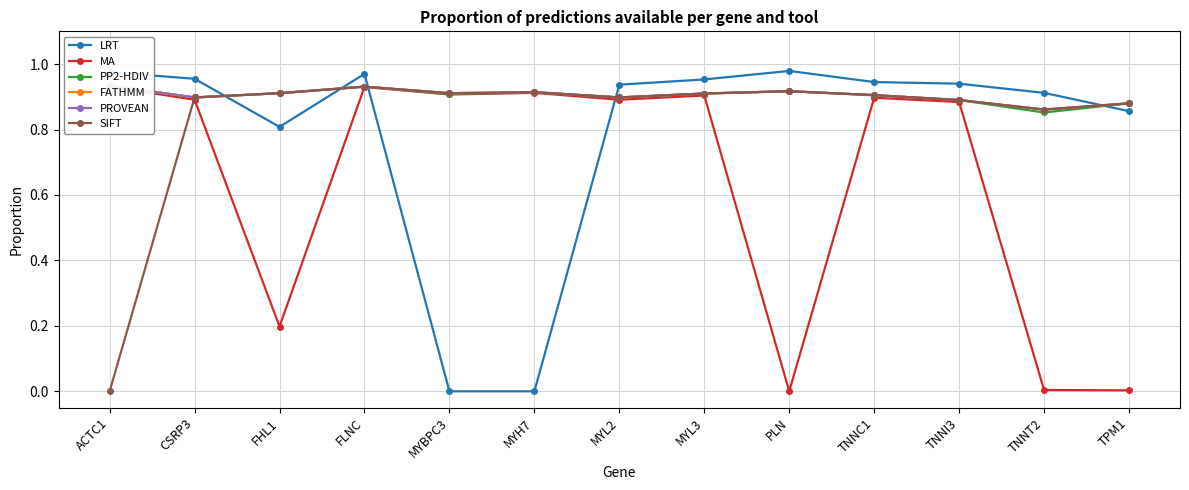

Reading left to right, what are all the values shown in this chart?

LRT: ACTC1=1.0	CSRP3=1.0	FHL1=0.8	FLNC=1.0	MYBPC3=0.0	MYH7=0.0	MYL2=0.9	MYL3=1.0	PLN=1.0	TNNC1=0.9	TNNI3=0.9	TNNT2=0.9	TPM1=0.9
MA: ACTC1=0.9	CSRP3=0.9	FHL1=0.2	FLNC=0.9	MYBPC3=0.9	MYH7=0.9	MYL2=0.9	MYL3=0.9	PLN=0.0	TNNC1=0.9	TNNI3=0.9	TNNT2=0.0	TPM1=0.0
PP2-HDIV: ACTC1=0.9	CSRP3=0.9	FHL1=0.9	FLNC=0.9	MYBPC3=0.9	MYH7=0.9	MYL2=0.9	MYL3=0.9	PLN=0.9	TNNC1=0.9	TNNI3=0.9	TNNT2=0.9	TPM1=0.9
FATHMM: ACTC1=0.9	CSRP3=0.9	FHL1=0.9	FLNC=0.9	MYBPC3=0.9	MYH7=0.9	MYL2=0.9	MYL3=0.9	PLN=0.9	TNNC1=0.9	TNNI3=0.9	TNNT2=0.9	TPM1=0.9
PROVEAN: ACTC1=0.9	CSRP3=0.9	FHL1=0.9	FLNC=0.9	MYBPC3=0.9	MYH7=0.9	MYL2=0.9	MYL3=0.9	PLN=0.9	TNNC1=0.9	TNNI3=0.9	TNNT2=0.9	TPM1=0.9
SIFT: ACTC1=0.0	CSRP3=0.9	FHL1=0.9	FLNC=0.9	MYBPC3=0.9	MYH7=0.9	MYL2=0.9	MYL3=0.9	PLN=0.9	TNNC1=0.9	TNNI3=0.9	TNNT2=0.9	TPM1=0.9